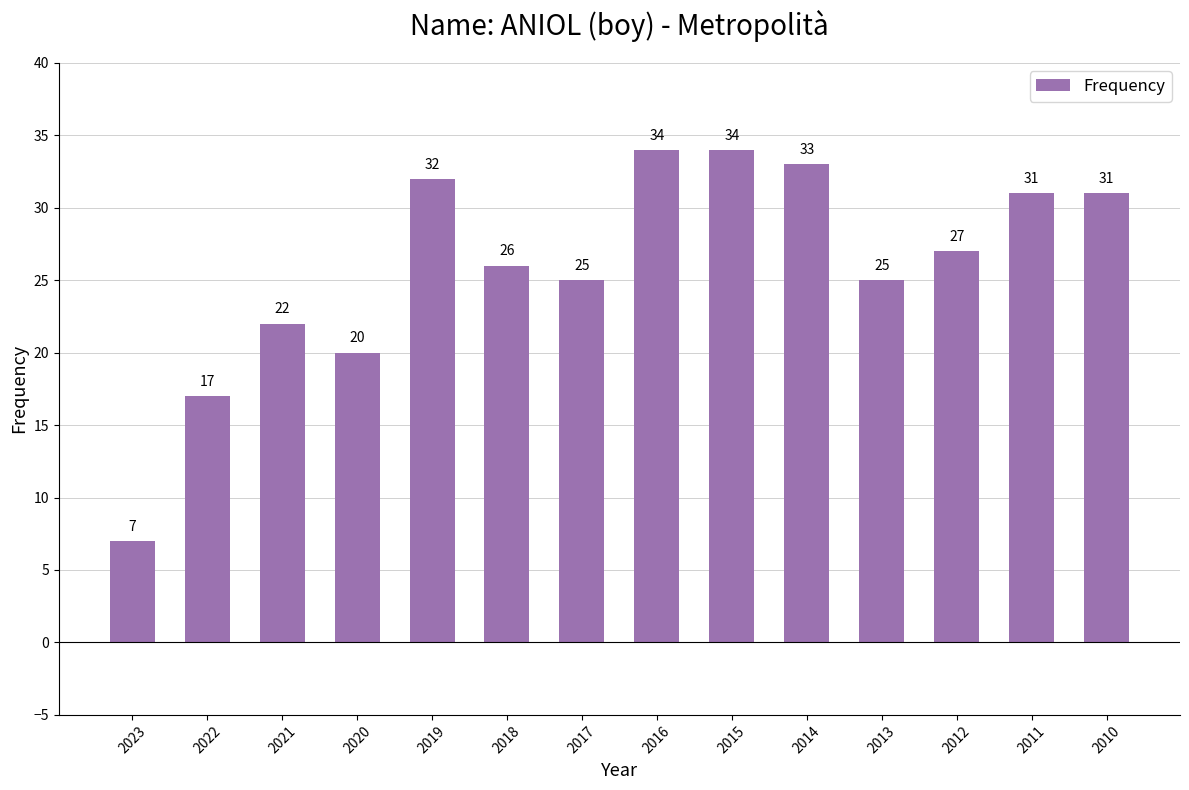

How many data points are less than 27?

7